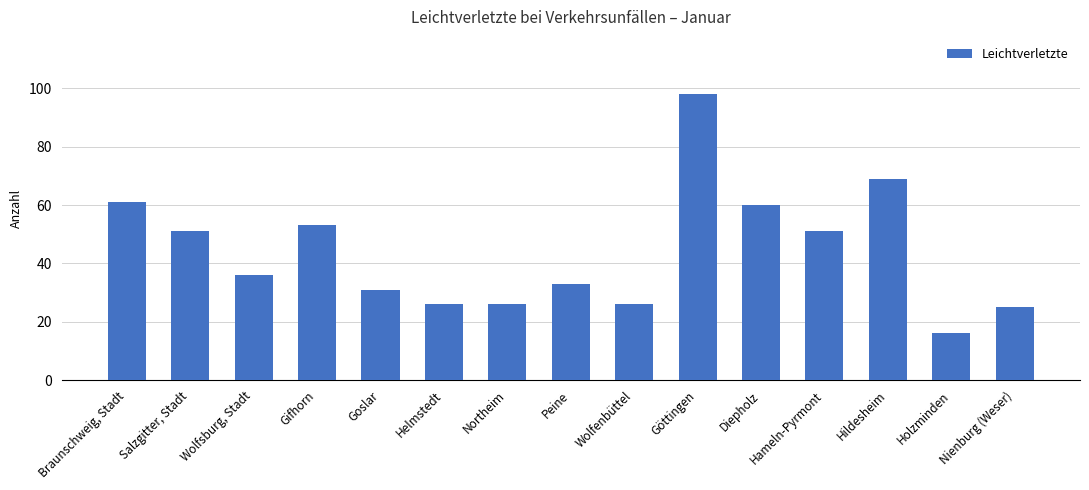

What is the ratio of the value at Hildesheim to the value at Peine?

2.1